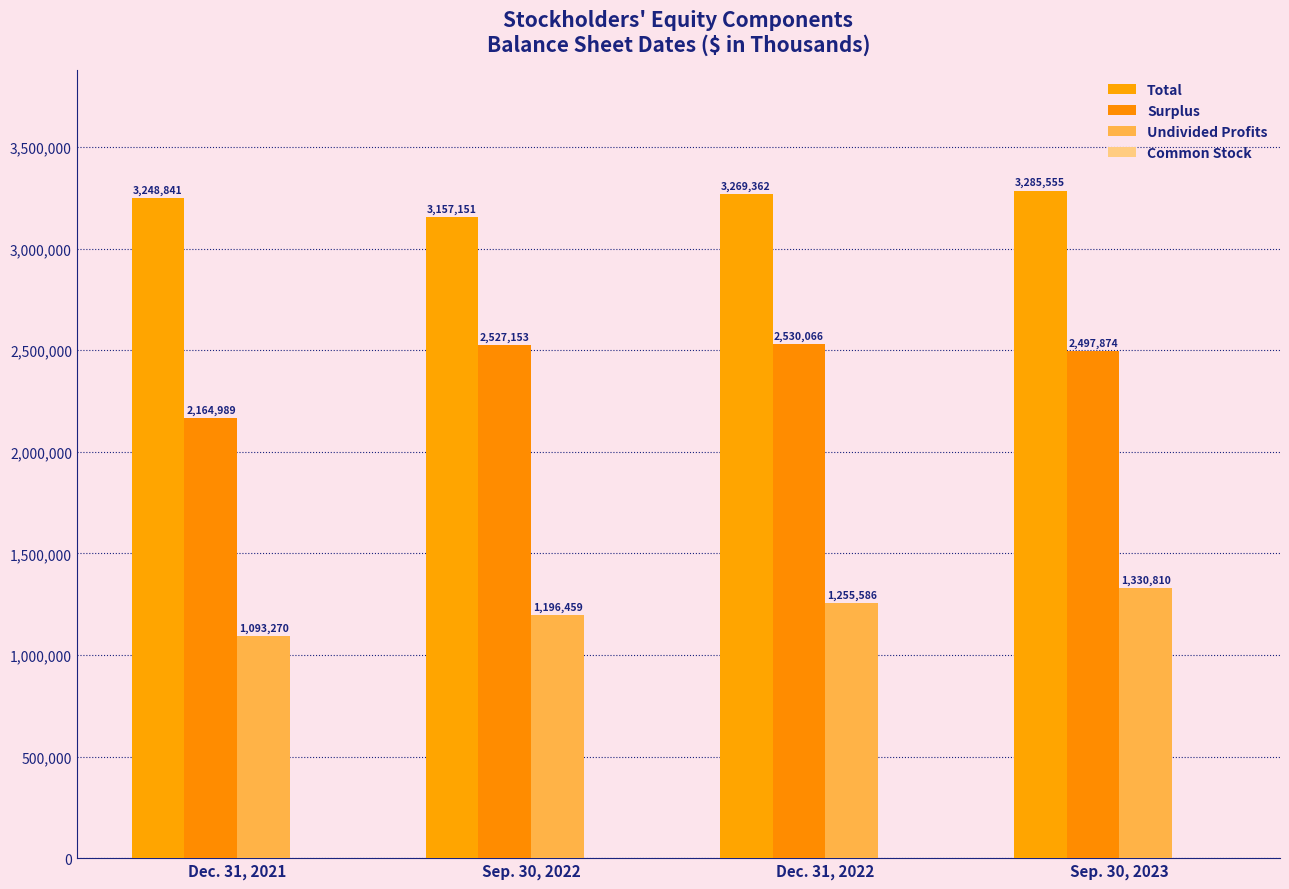

How many distinct data groups are displayed?

4